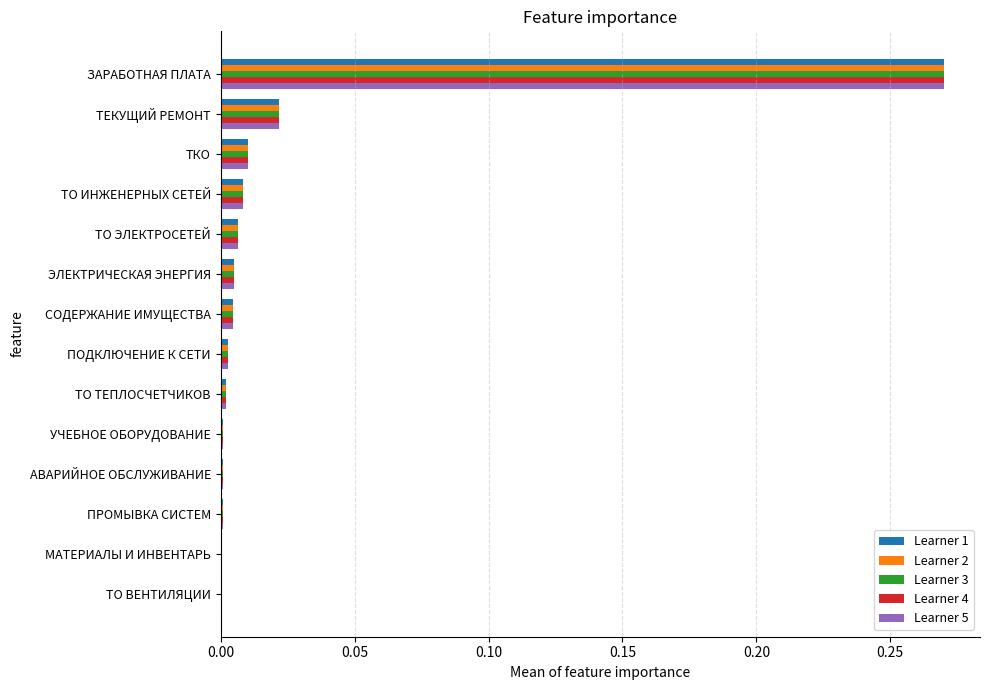

How many data points does each series have?

14